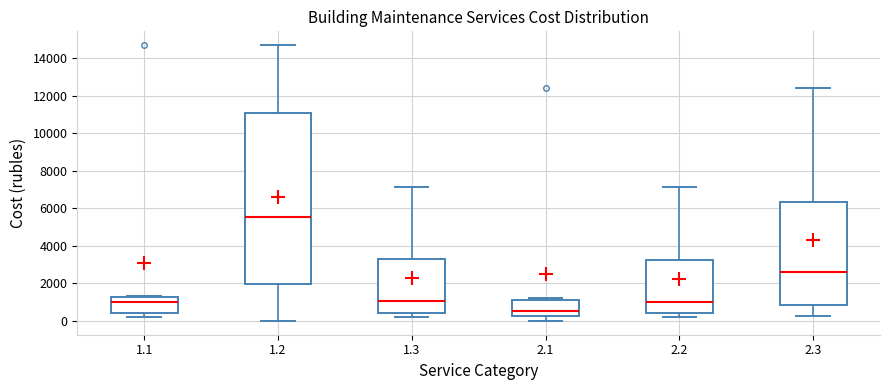

Reading left to right, transcribe this box plot: for each box, give where its median line is, the range the box spans, and where its two whiskers end, as read against the y-axis. The values are not printed on the chart, so give them approximately, as read against the axis.

1.1: median 1000, box 400 to 1200, whiskers 200 to 1400
1.2: median 5600, box 2000 to 11000, whiskers 0 to 14600
1.3: median 1000, box 400 to 3200, whiskers 200 to 7200
2.1: median 600, box 200 to 1200, whiskers 0 to 1200 (just above the box's upper edge)
2.2: median 1000, box 400 to 3200, whiskers 200 to 7200
2.3: median 2600, box 800 to 6400, whiskers 200 to 12400